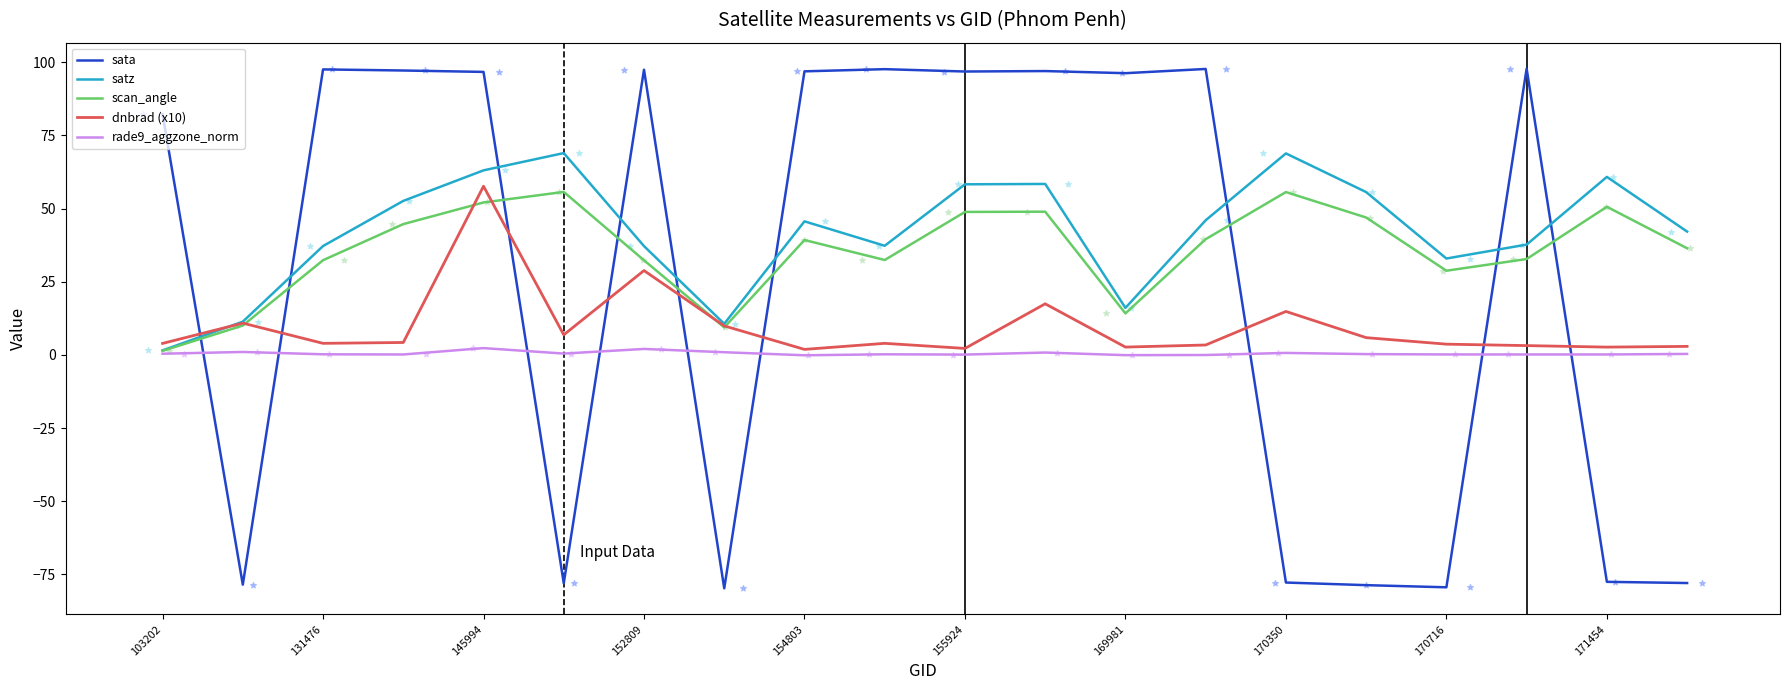

At how many categories does at least one series exceed 69?

12